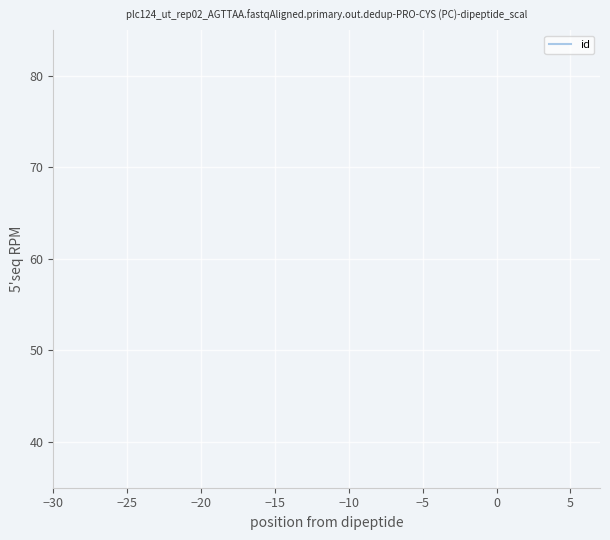

True or false: the data shows 9396 at −5.

False